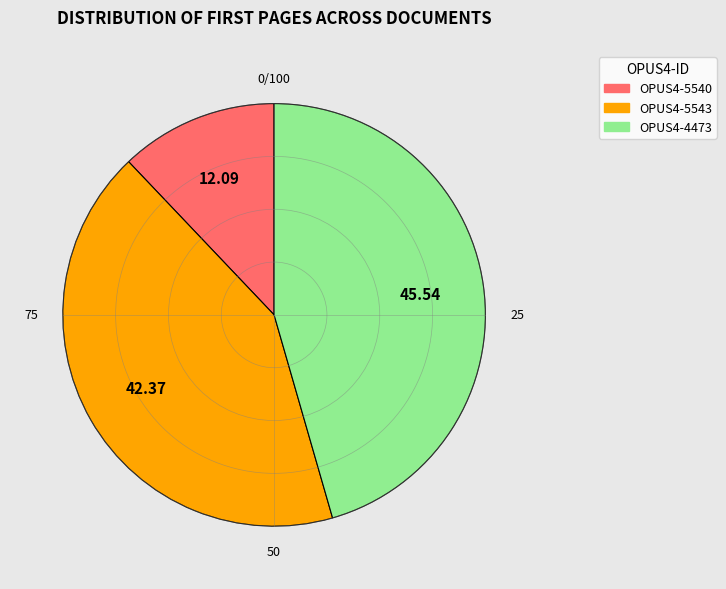

Rank the categories by value from lowest to highest.

OPUS4-5540, OPUS4-5543, OPUS4-4473